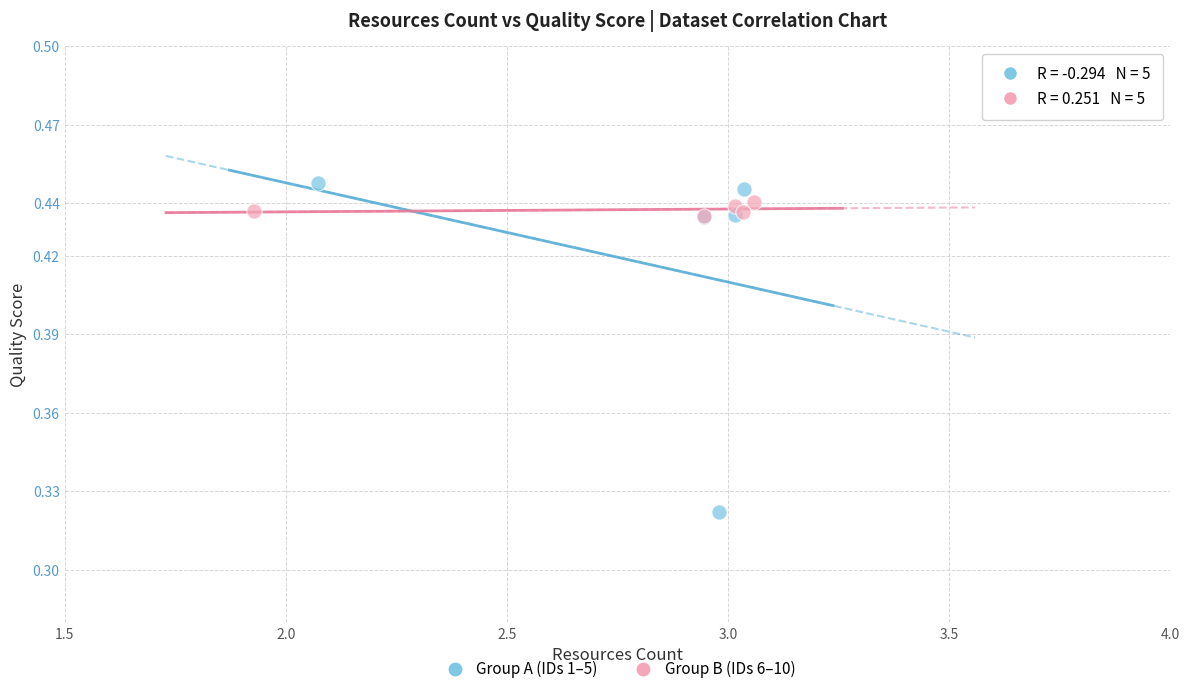

Which series has the widest spread of Y values?

Group A (IDs 1–5)